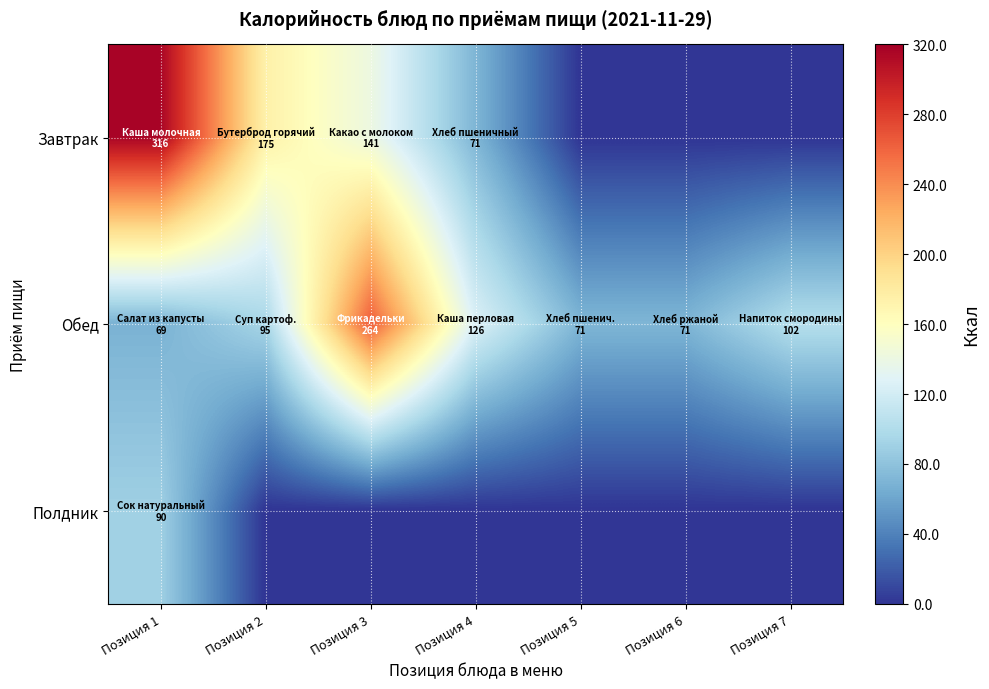

At Позиция 4, list the series in order from smallest to largest.

Полдник, Завтрак, Обед